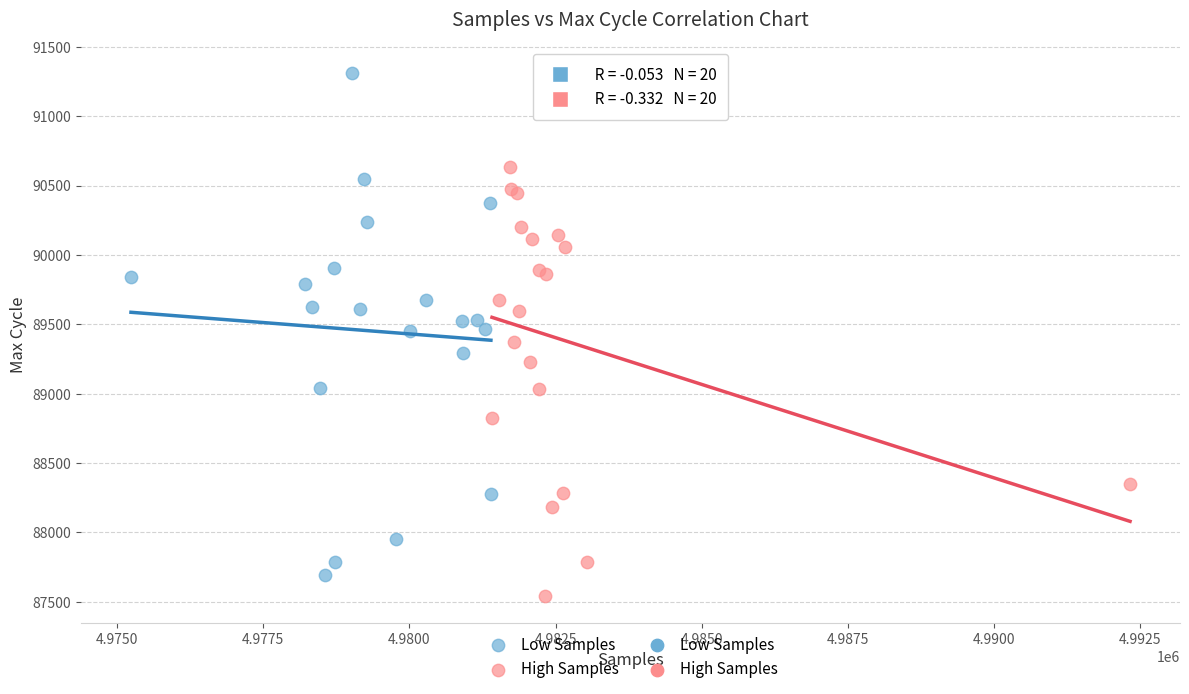

Which series has the widest spread of Y values?

Low Samples